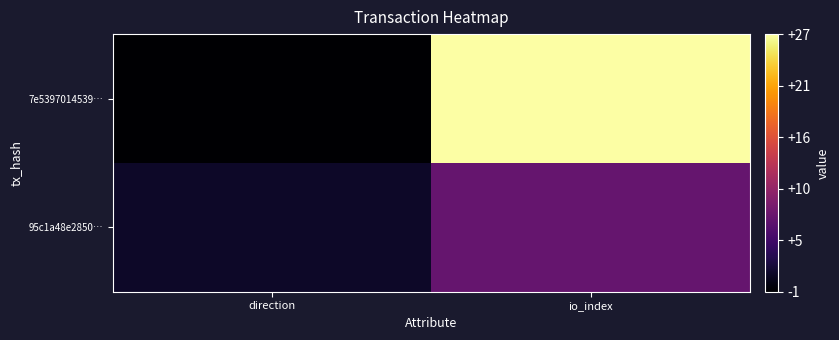

Reading left to right, list all the values displayed in this chart.

7e5397014539…: direction=-1	io_index=27
95c1a48e2850…: direction=1	io_index=7